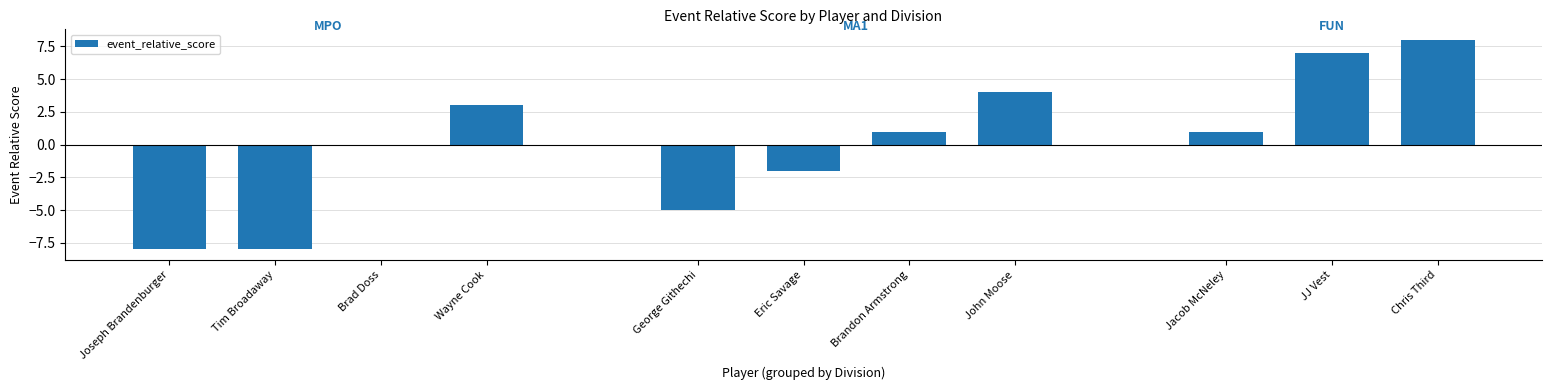

What is the sum of the values at Chris Third and Eric Savage?

6